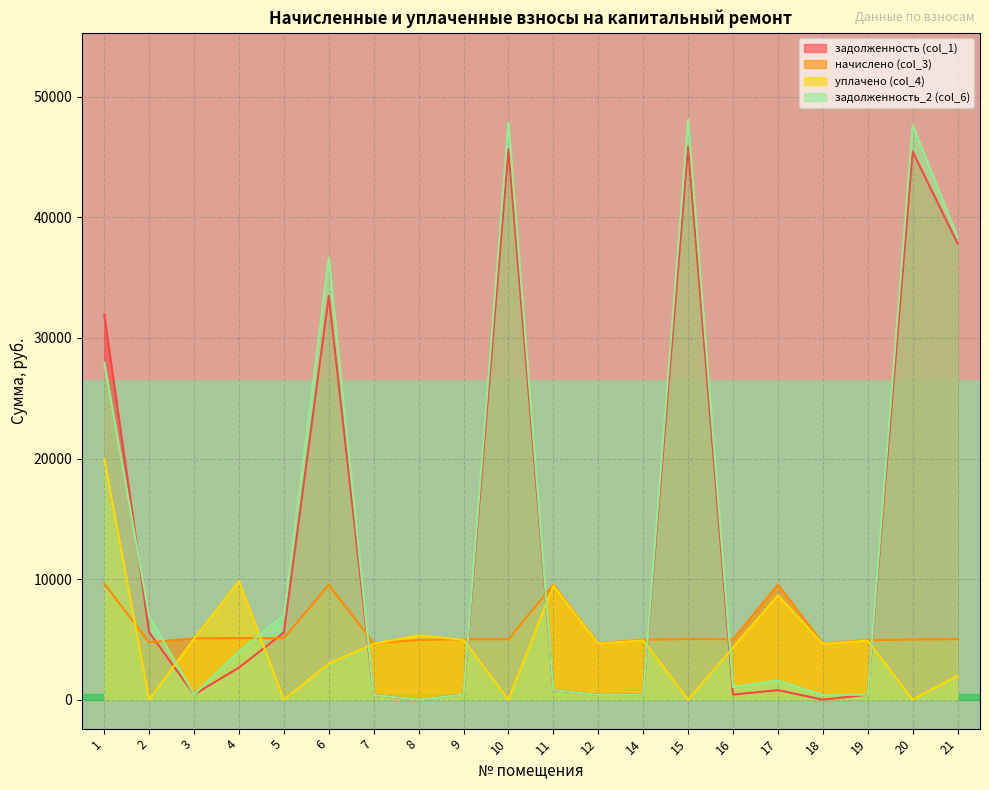

Is the value of задолженность_2 (col_6) at 20 greater than the value of уплачено (col_4) at 20?

Yes